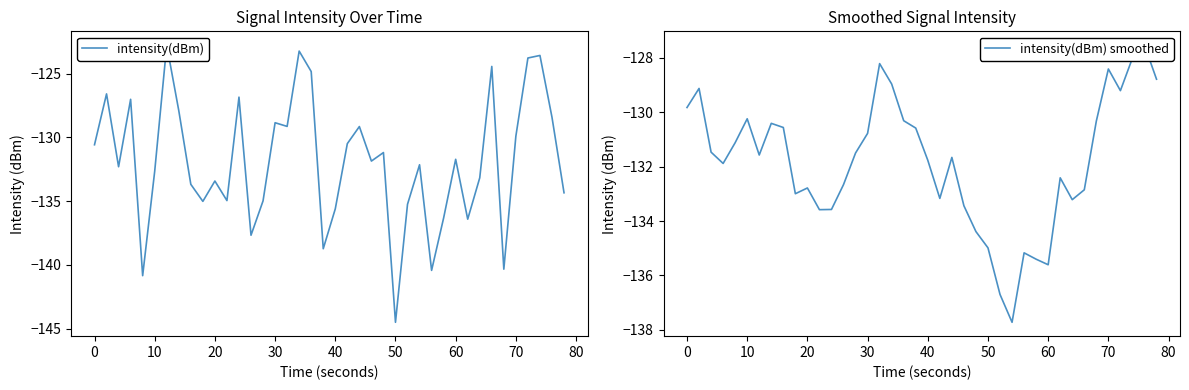

At how many categories does at least one series exceed -130?

17